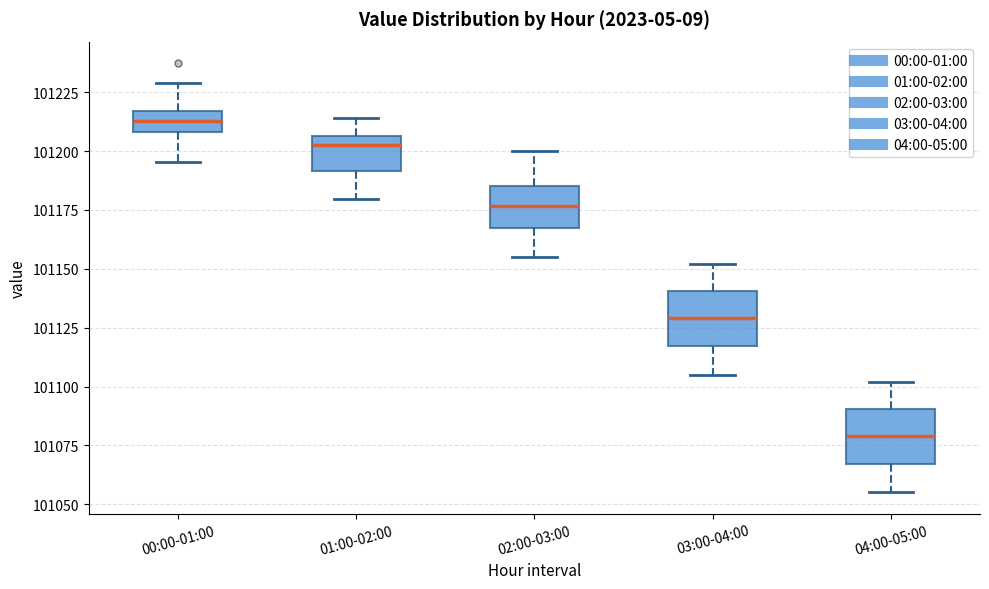

Reading left to right, read every box against the y-axis: the position of its median line, the range the box covers, and the ends of its whiskers. The values are not printed on the chart, so give them approximately, as read against the axis.

00:00-01:00: median 101215 (inside the box), box 101210 to 101215, whiskers 101195 to 101230
01:00-02:00: median 101205 (just below the box's upper edge), box 101190 to 101205, whiskers 101180 to 101215
02:00-03:00: median 101175, box 101165 to 101185, whiskers 101155 to 101200
03:00-04:00: median 101130, box 101115 to 101140, whiskers 101105 to 101150
04:00-05:00: median 101080, box 101065 to 101090, whiskers 101055 to 101100